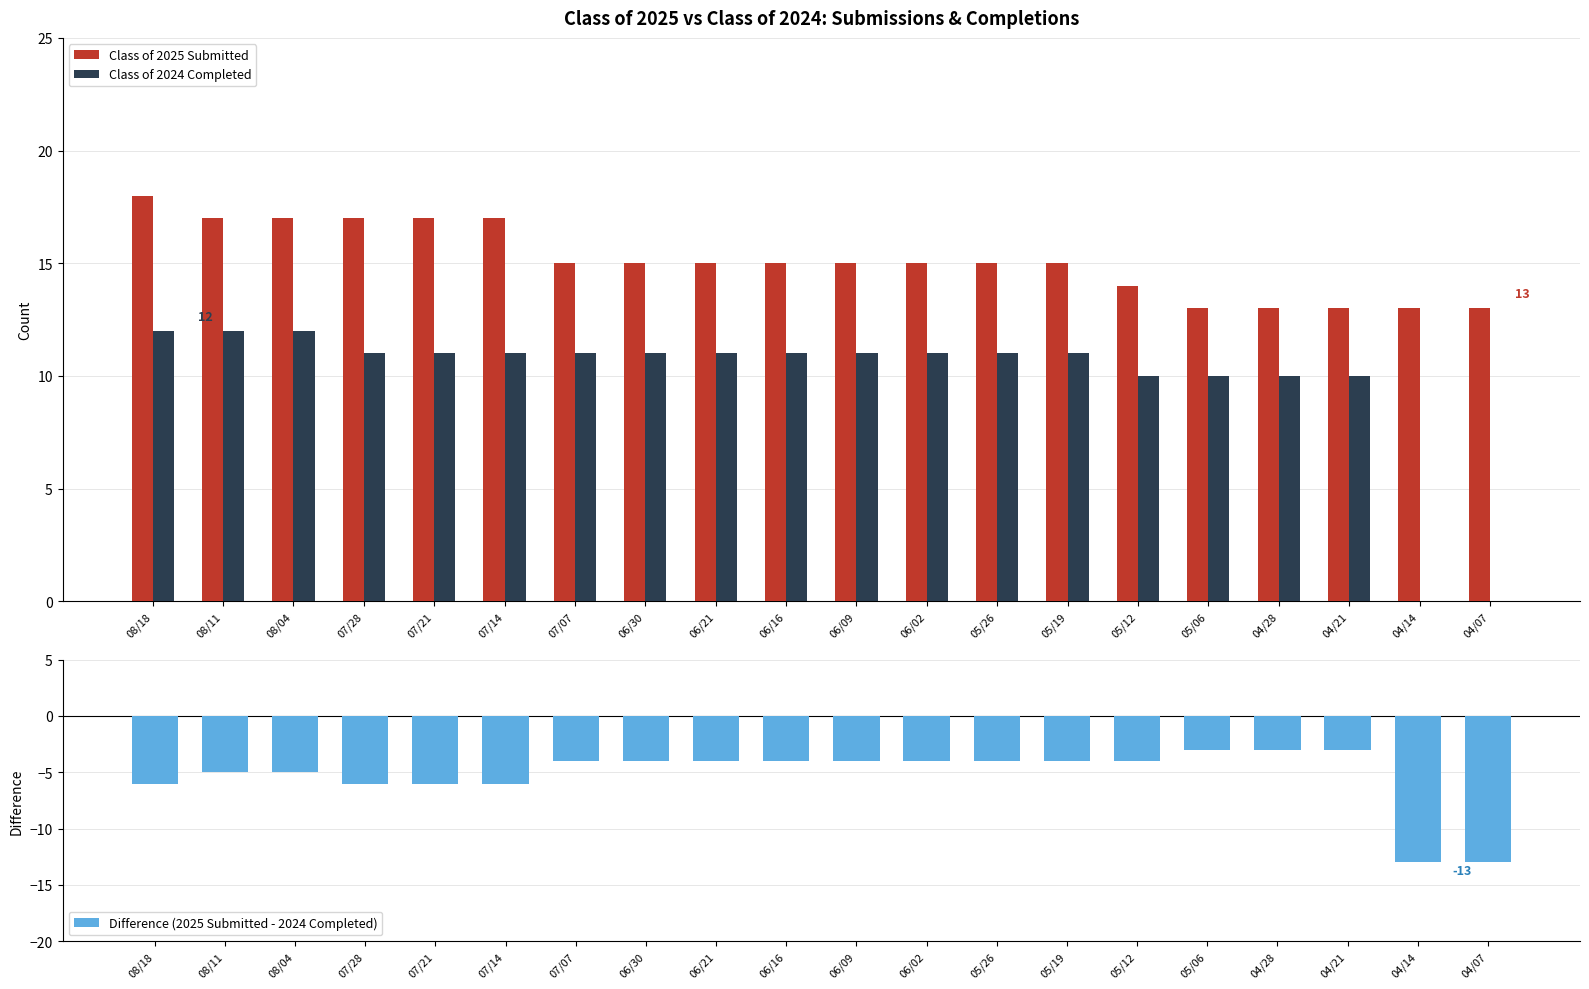

What is the value of the Class of 2024 Completed bar at the 17th from the left?

10